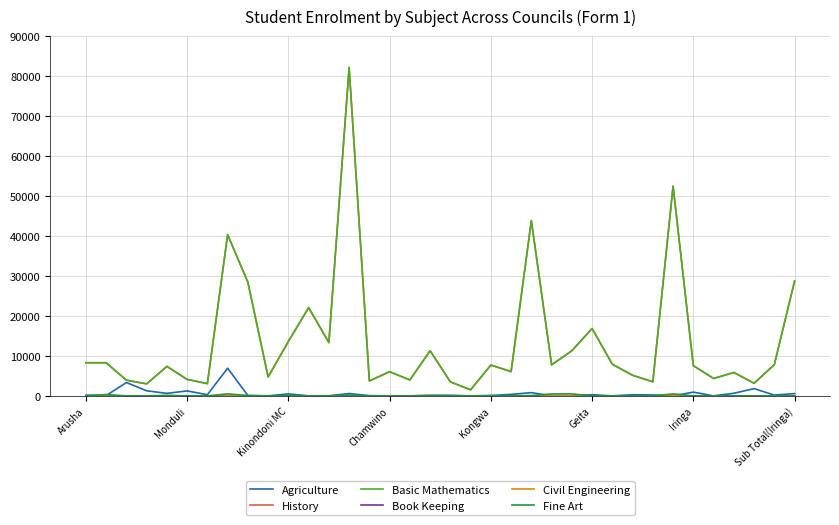

Does the chart have visible grid lines?

Yes